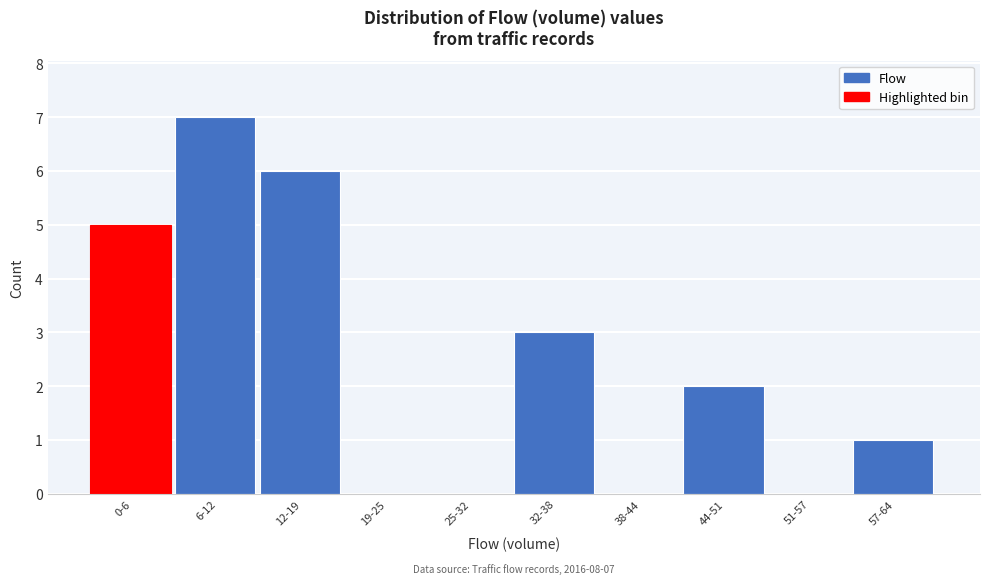

Reading right to left, list all the values displayed in this chart.

57-64=1	51-57=0	44-51=2	38-44=0	32-38=3	25-32=0	19-25=0	12-19=6	6-12=7	0-6=5